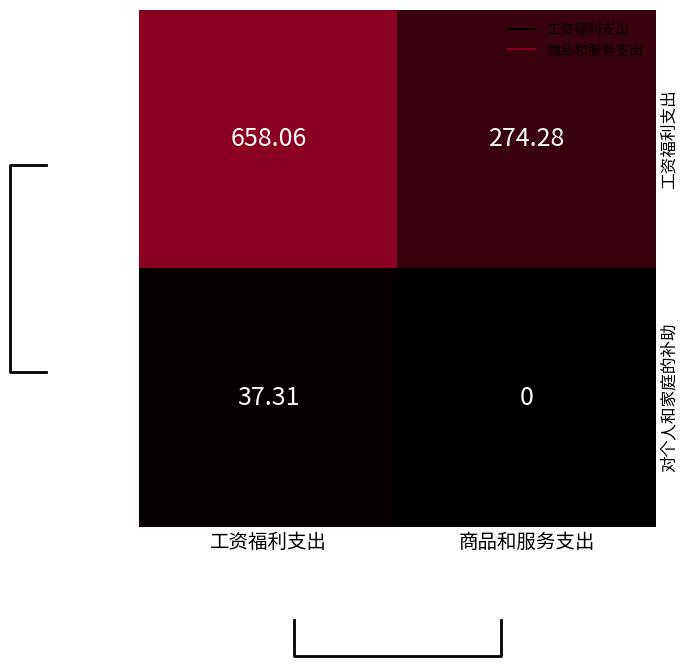

Which label corresponds to the smallest value in the chart?

商品和服务支出